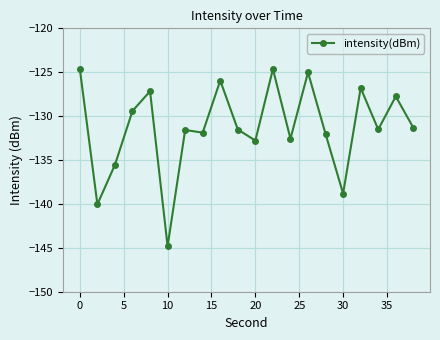

Does the chart display data point markers on the line(s)?

Yes